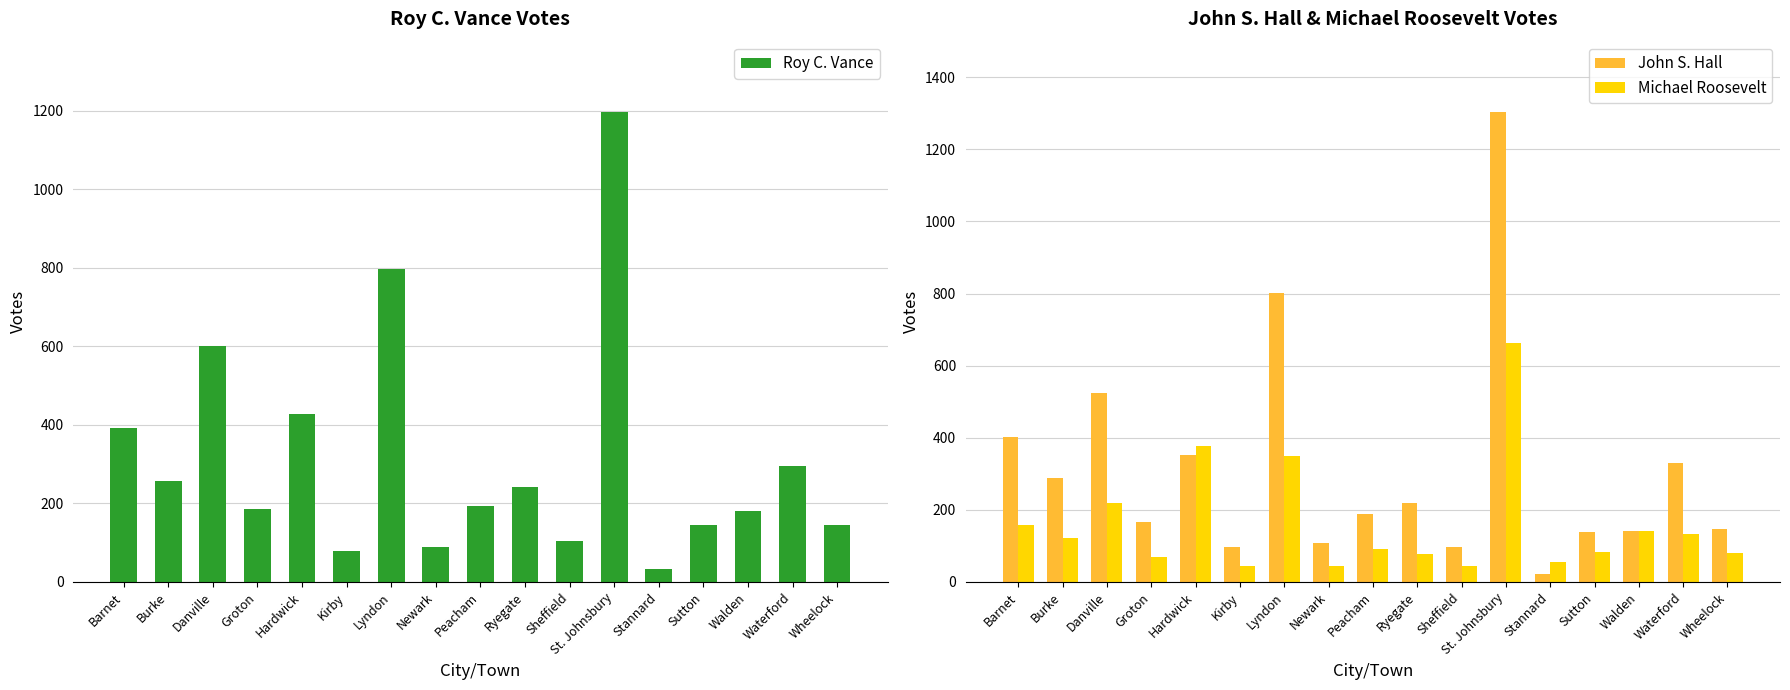

Reading right to left, what are all the values shown in this chart?

Roy C. Vance: Wheelock=144	Waterford=295	Walden=181	Sutton=146	Stannard=32	St. Johnsbury=1197	Sheffield=105	Ryegate=241	Peacham=194	Newark=90	Lyndon=797	Kirby=79	Hardwick=429	Groton=186	Danville=601	Burke=258	Barnet=393
John S. Hall: Wheelock=146	Waterford=331	Walden=142	Sutton=139	Stannard=21	St. Johnsbury=1303	Sheffield=96	Ryegate=220	Peacham=189	Newark=108	Lyndon=802	Kirby=96	Hardwick=351	Groton=167	Danville=523	Burke=287	Barnet=403
Michael Roosevelt: Wheelock=79	Waterford=132	Walden=142	Sutton=83	Stannard=55	St. Johnsbury=663	Sheffield=44	Ryegate=78	Peacham=91	Newark=45	Lyndon=348	Kirby=44	Hardwick=377	Groton=69	Danville=219	Burke=121	Barnet=158